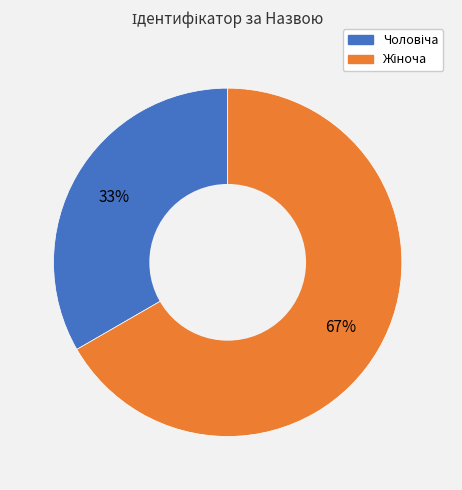

To the nearest percent, what is the average slice percentage?

50%